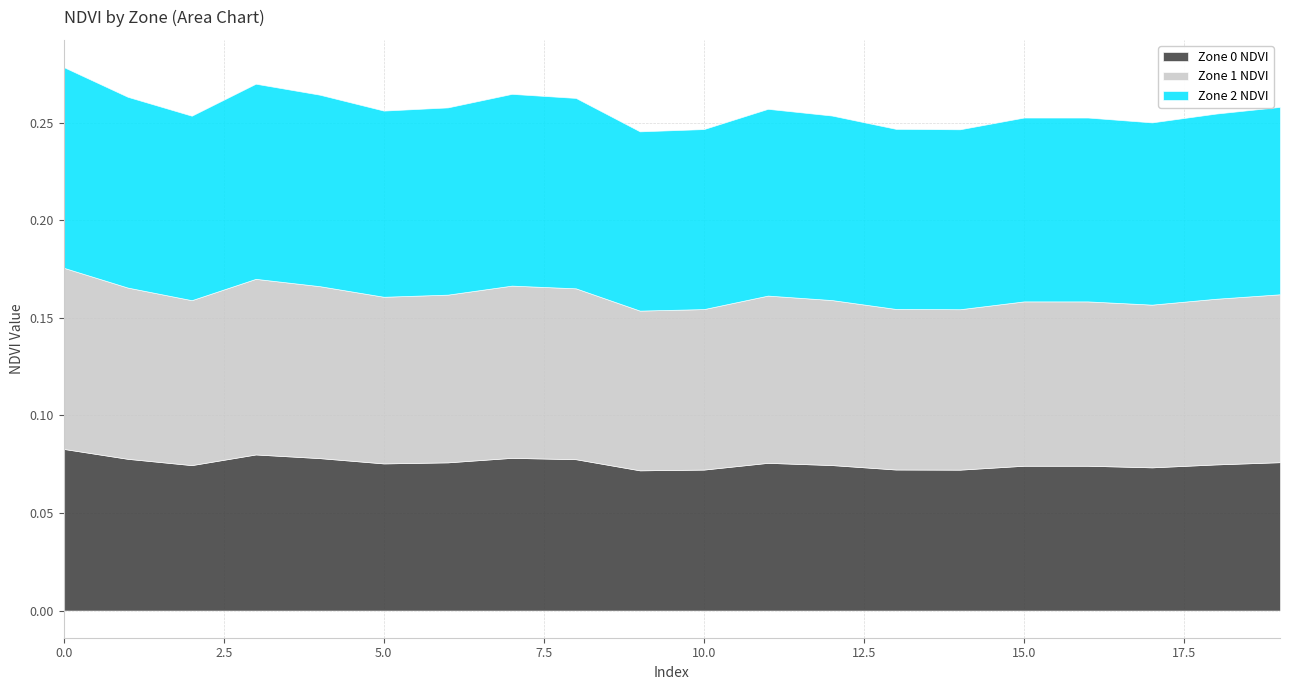

How many lines are shown in the chart?

3